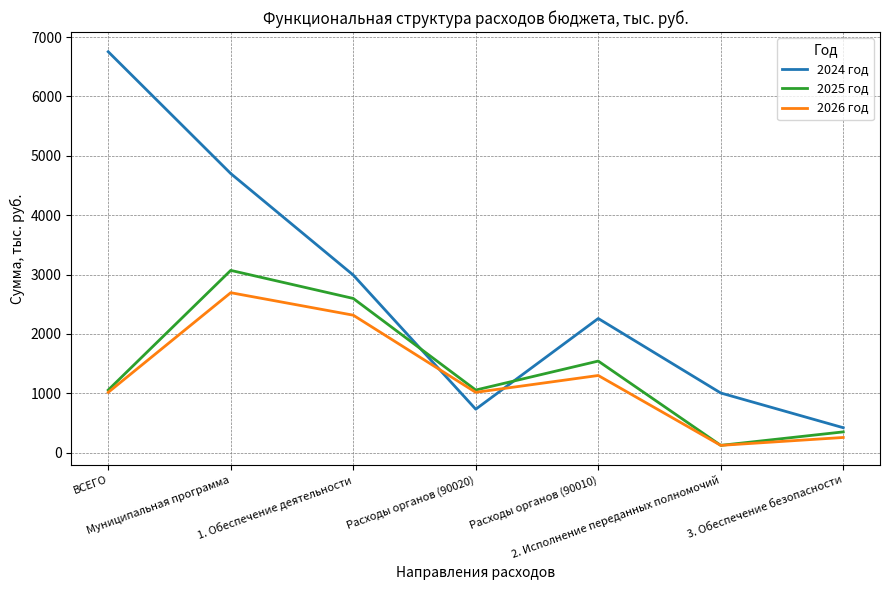

How many interior local valleys does the 2024 год series have?

1